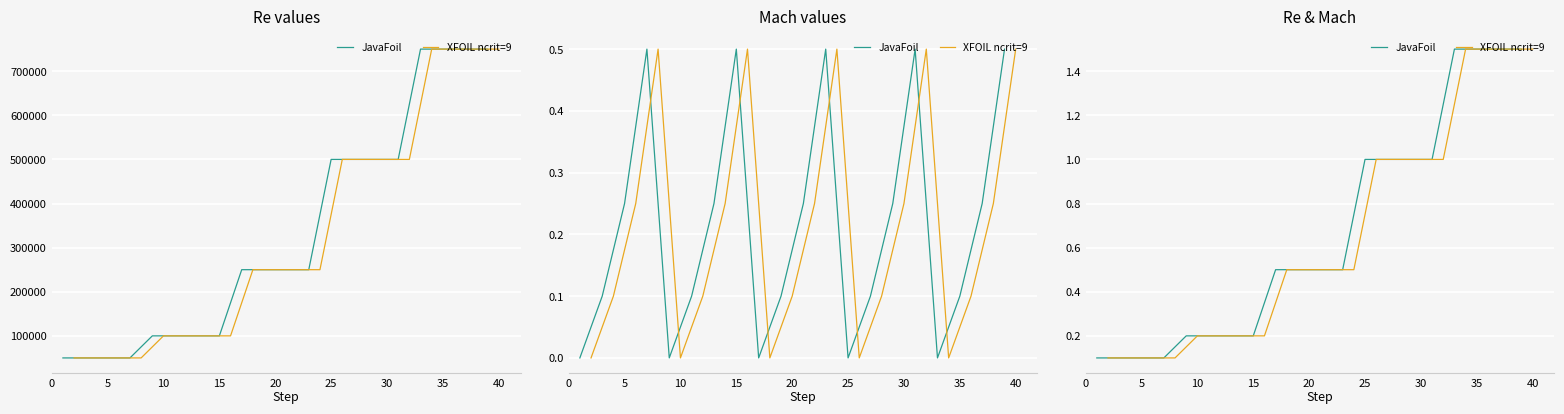

What are all the series names shown in the legend?

JavaFoil, XFOIL ncrit=9